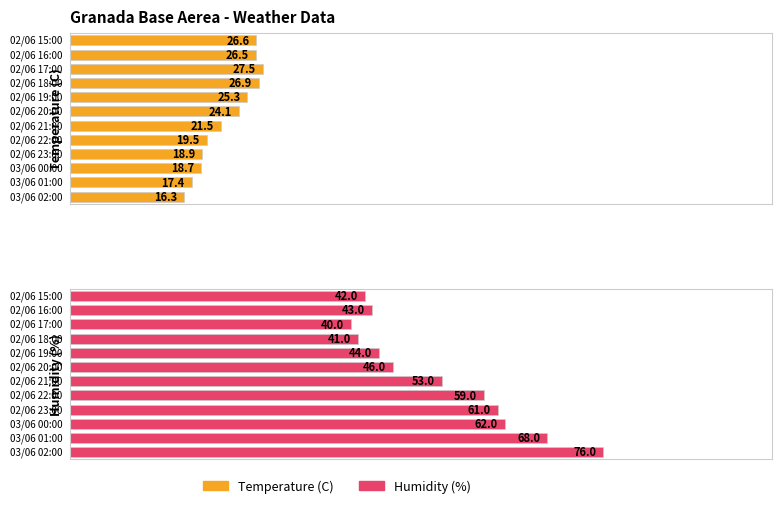

Reading right to left, list all the values displayed in this chart.

Temperature (C): 26.6	26.5	27.5	26.9	25.3	24.1	21.5	19.5	18.9	18.7	17.4	16.3
Humidity (%): 42.0	43.0	40.0	41.0	44.0	46.0	53.0	59.0	61.0	62.0	68.0	76.0